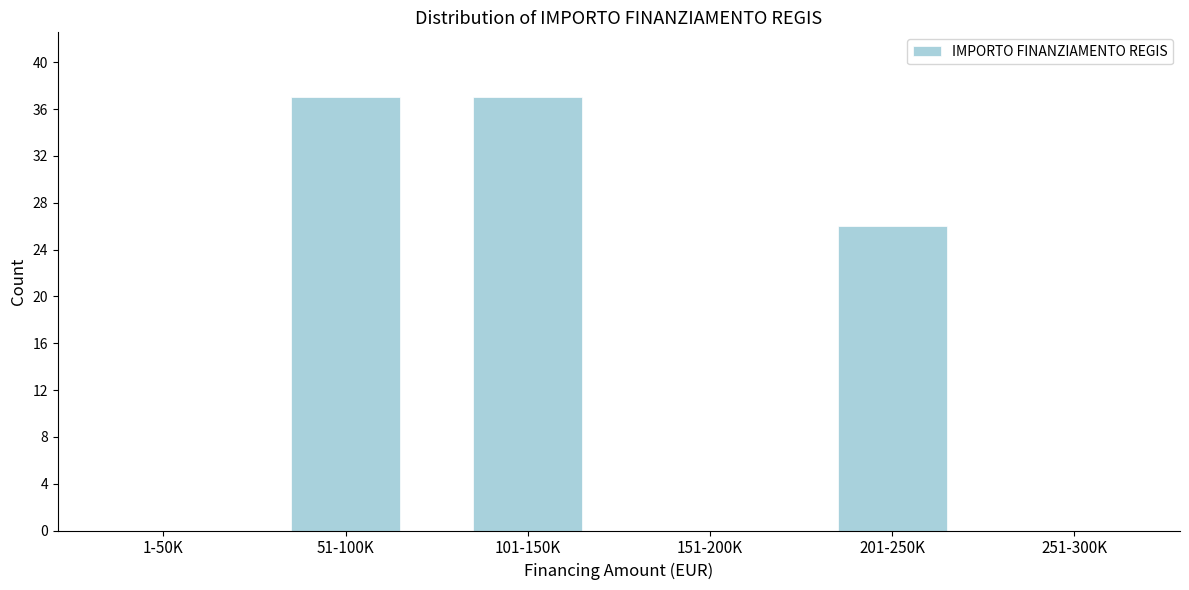

Reading right to left, extract all data points from this chart.

251-300K=0	201-250K=26	151-200K=0	101-150K=37	51-100K=37	1-50K=0